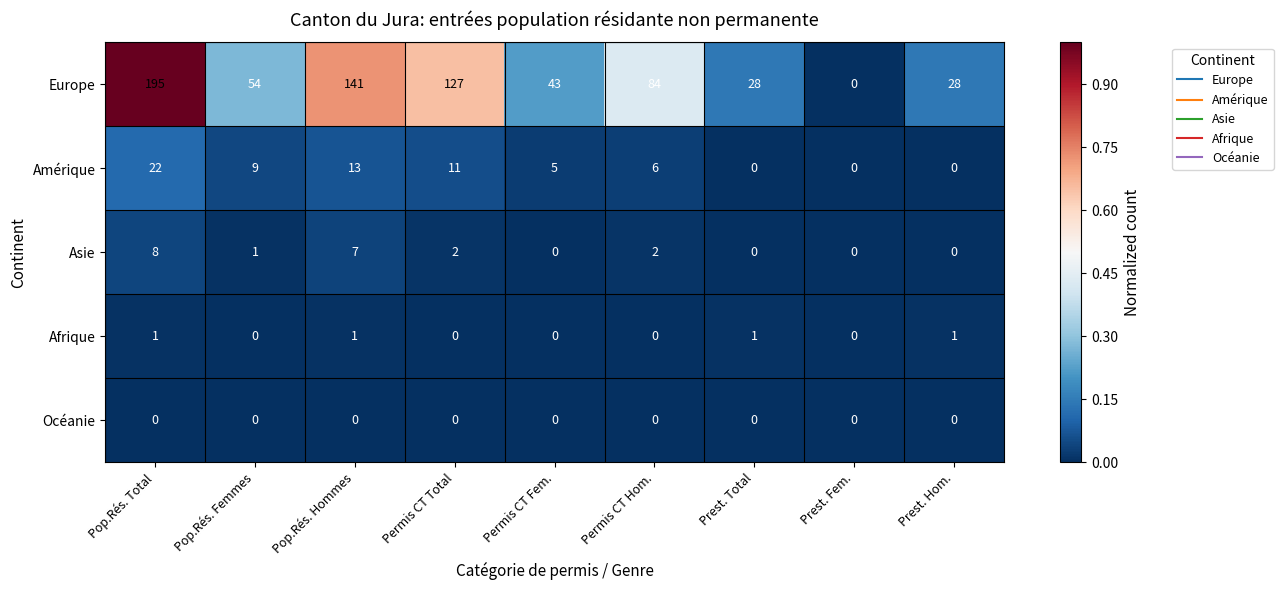

Rank the series by their maximum value, from lowest to highest.

Océanie, Afrique, Asie, Amérique, Europe